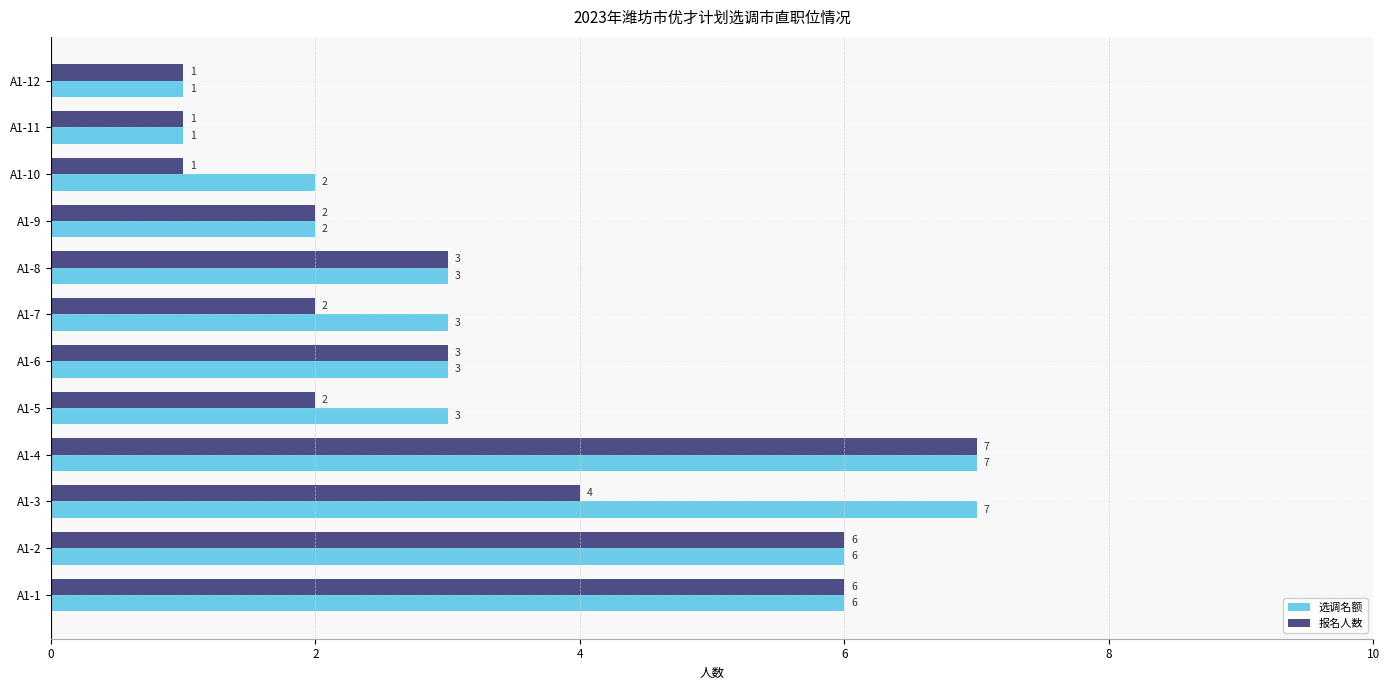

Which category has the highest value in the 报名人数 series?

A1-4